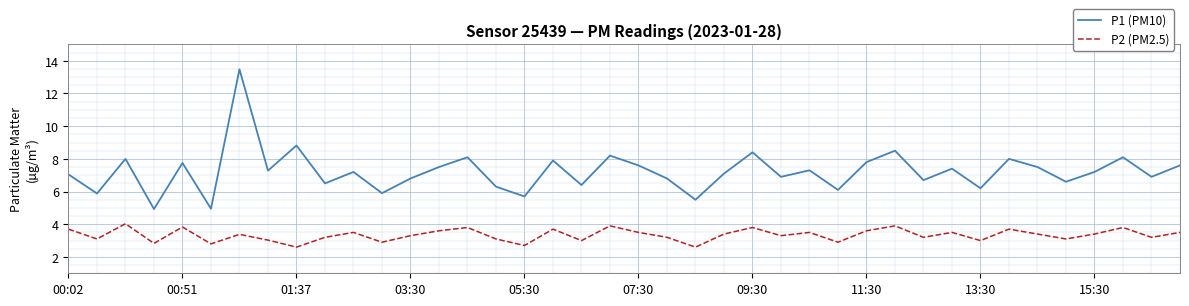

What is the minimum value shown in the chart?

2.6